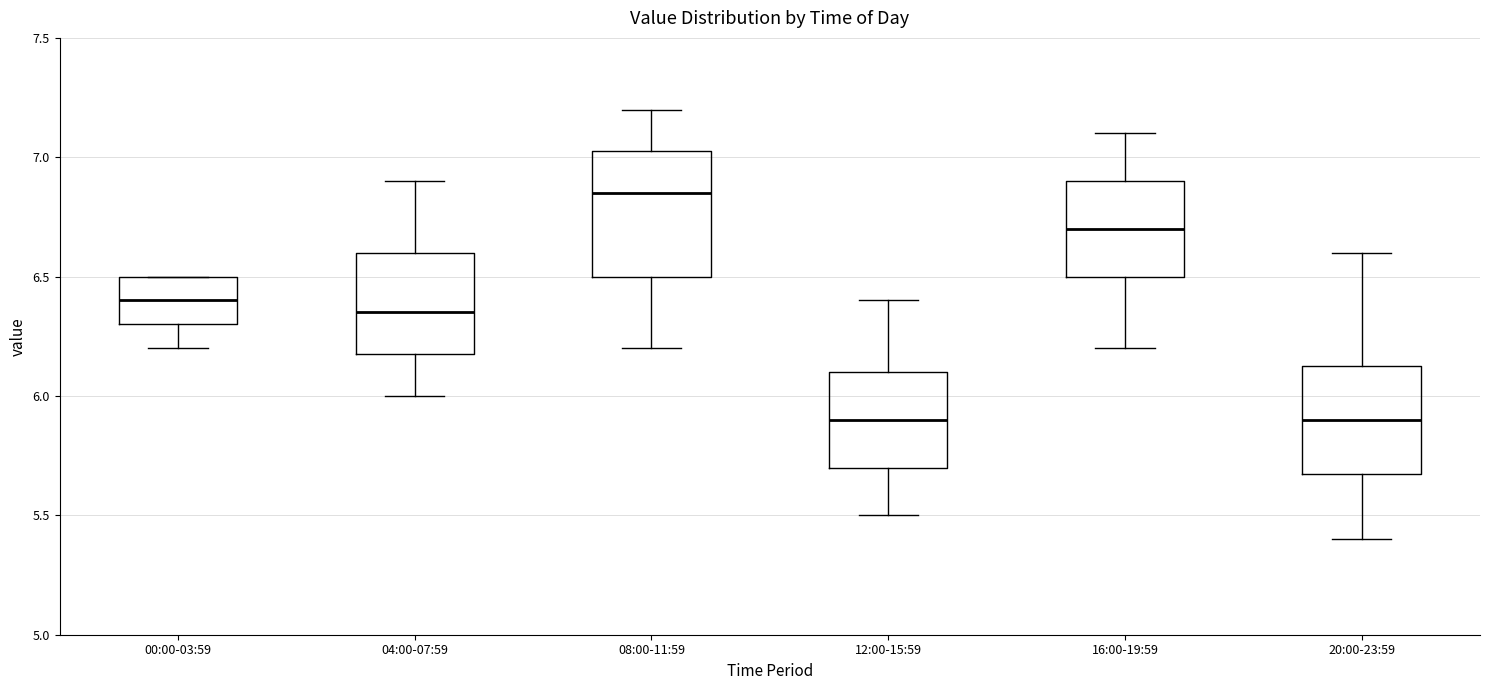

Comparing the boxes themselves (not the whiskers), which one is the tallest?

08:00-11:59